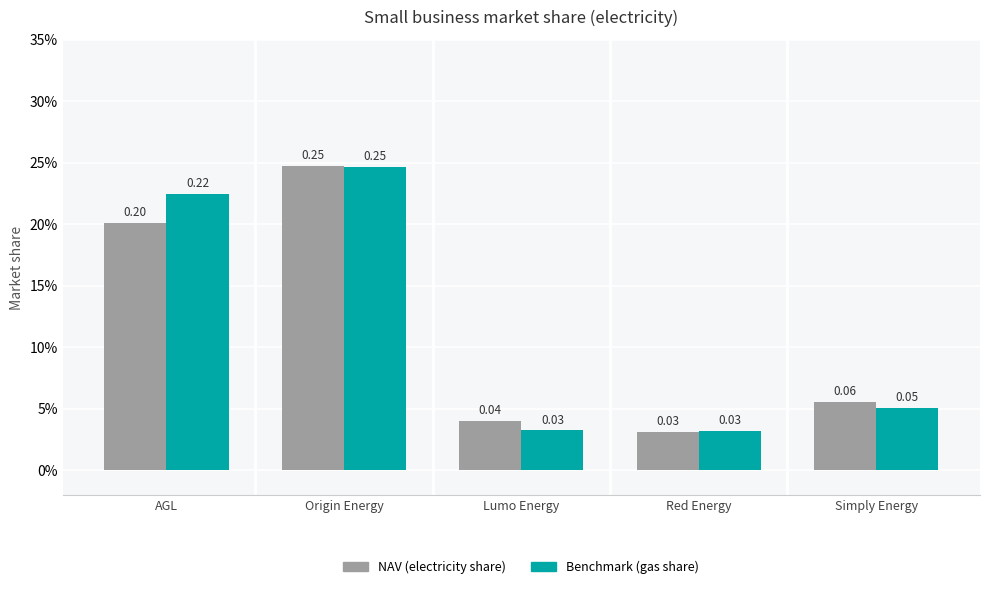

Are the bars grouped side by side (vs. stacked)?

Yes